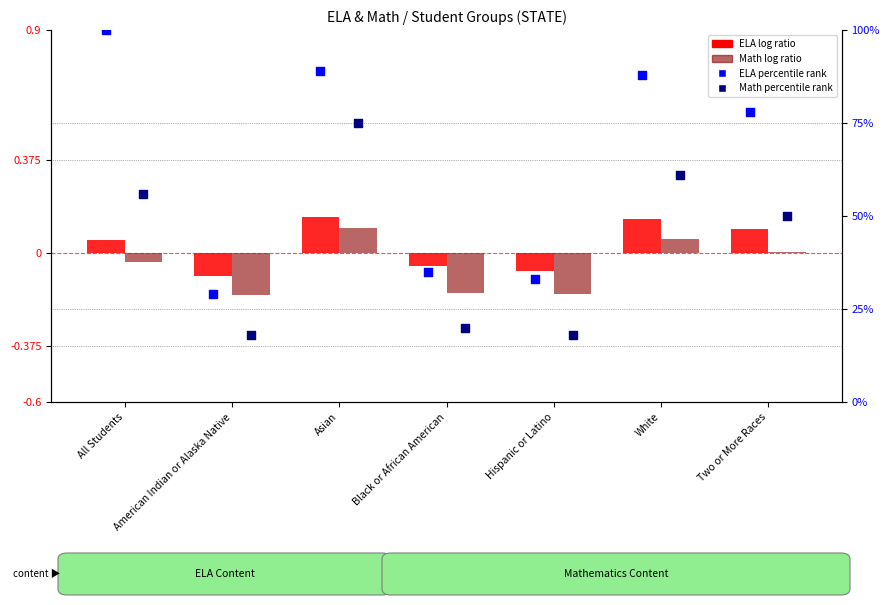

At which category is the sum across all series the highest?

Asian